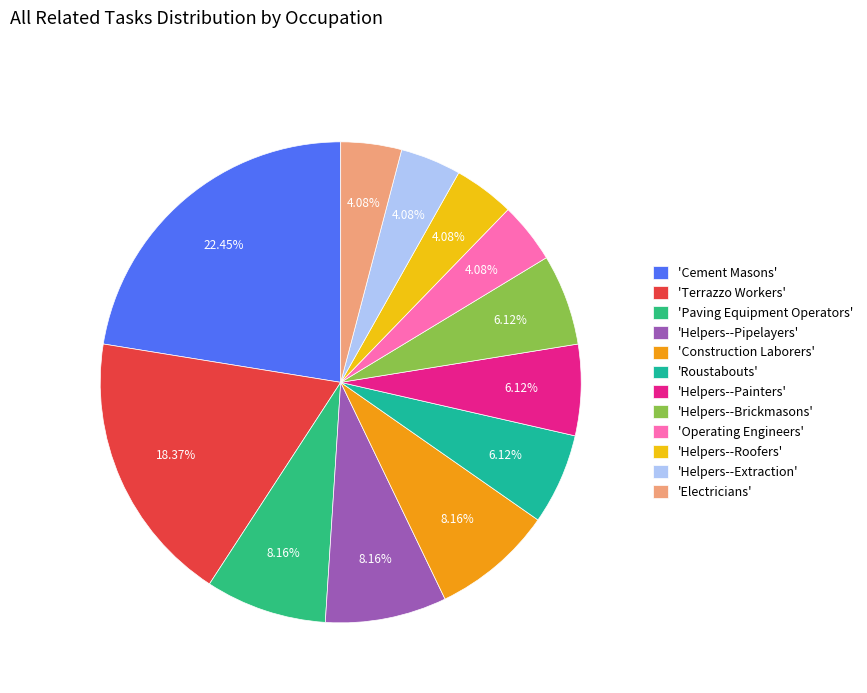

Count the number of slices in the pie.

12